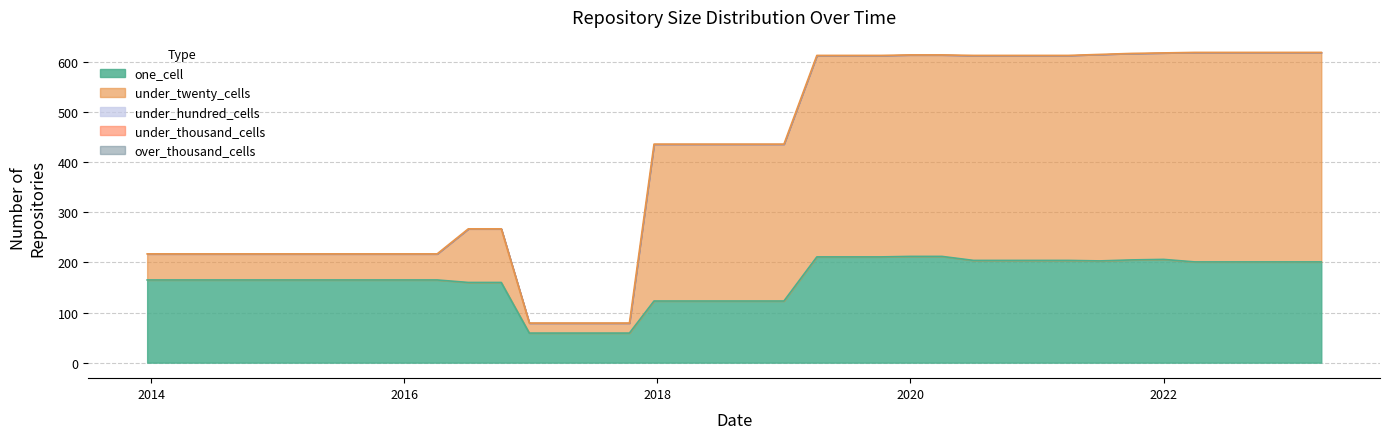

How many data points in under_twenty_cells are above 313?

17